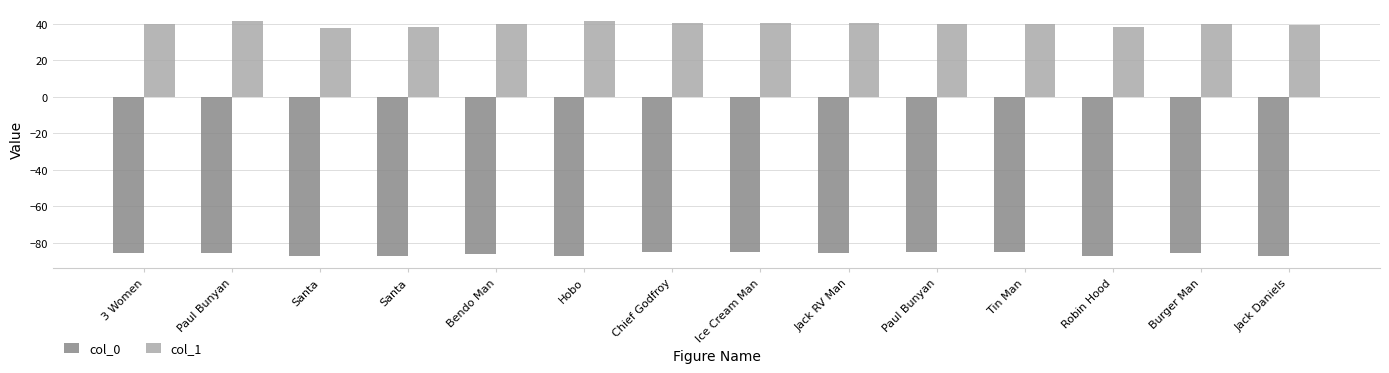

List the series in order of their overall mean, lowest first.

col_0, col_1